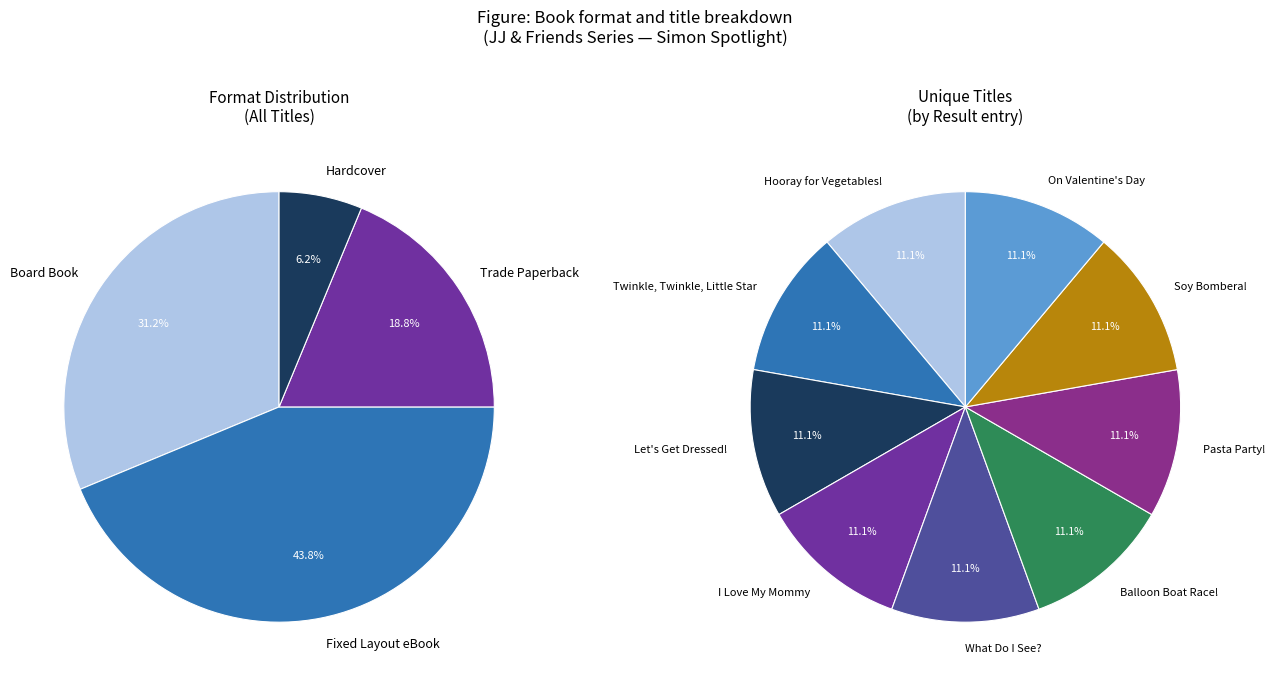

How many slices are in this pie chart?

4